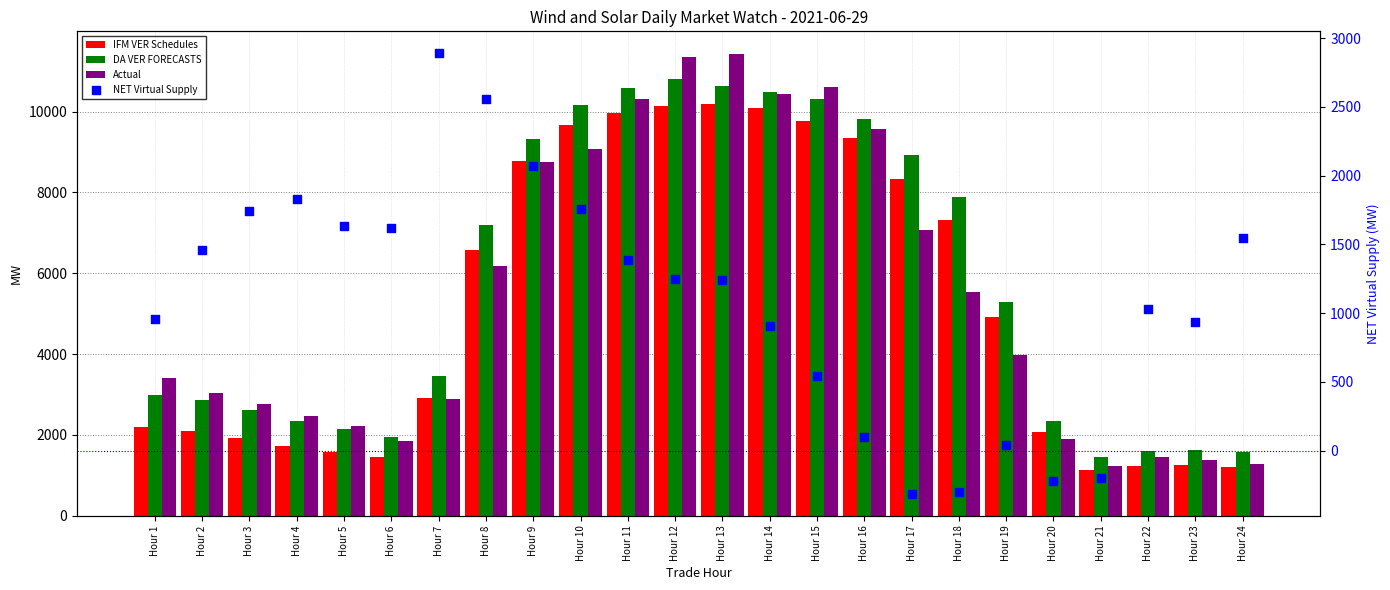

What are all the series names shown in the legend?

IFM VER Schedules, DA VER FORECASTS, Actual, NET Virtual Supply